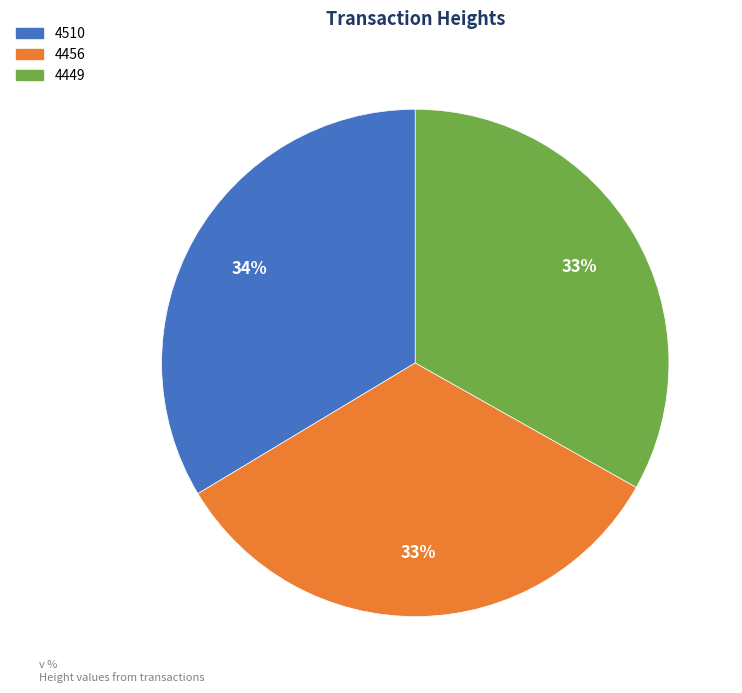

True or false: 4510 accounts for 34% of the total.

True